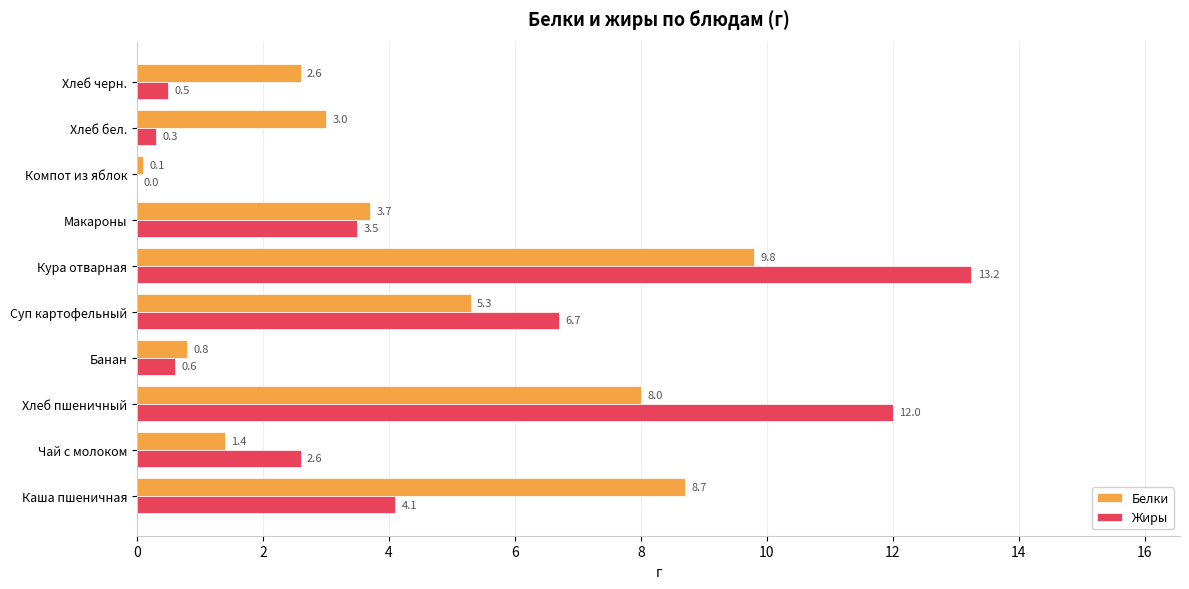

What is the approximate value of Белки at Макароны?

3.7